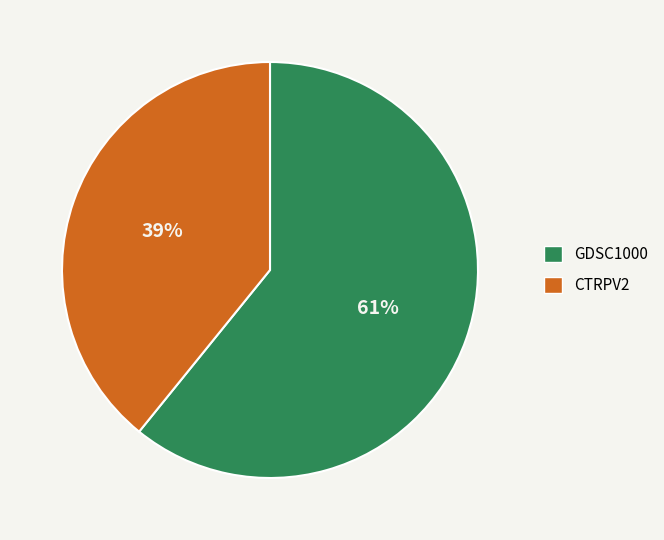

Count the number of slices in the pie.

2